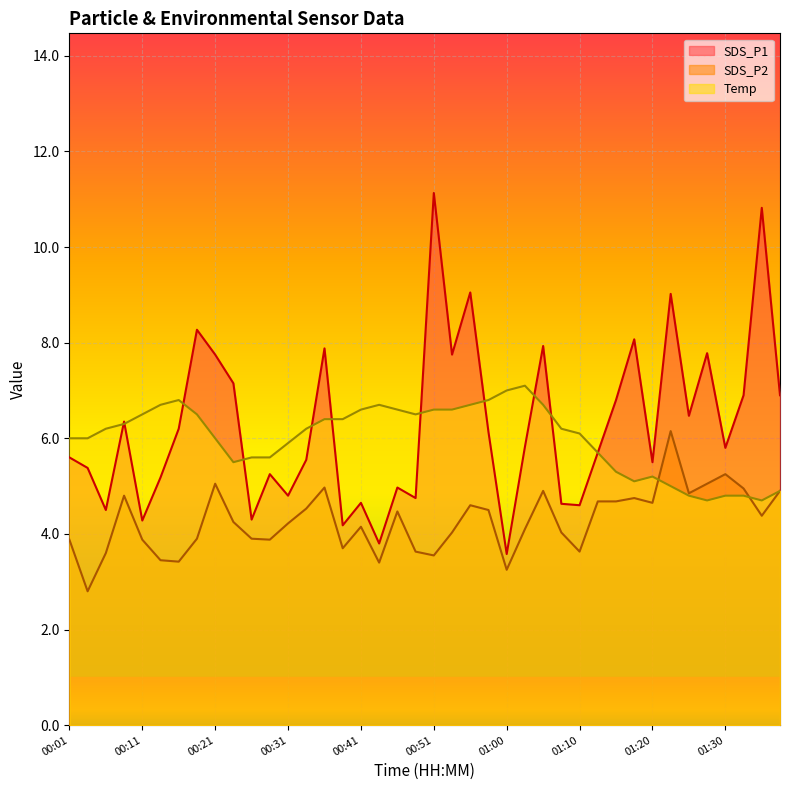

At which category does the chart reach its peak across all series?

00:51